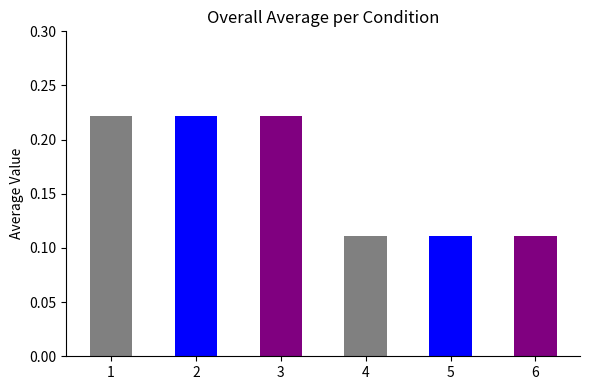

Is it true that the value at 5 is 0.2?

False